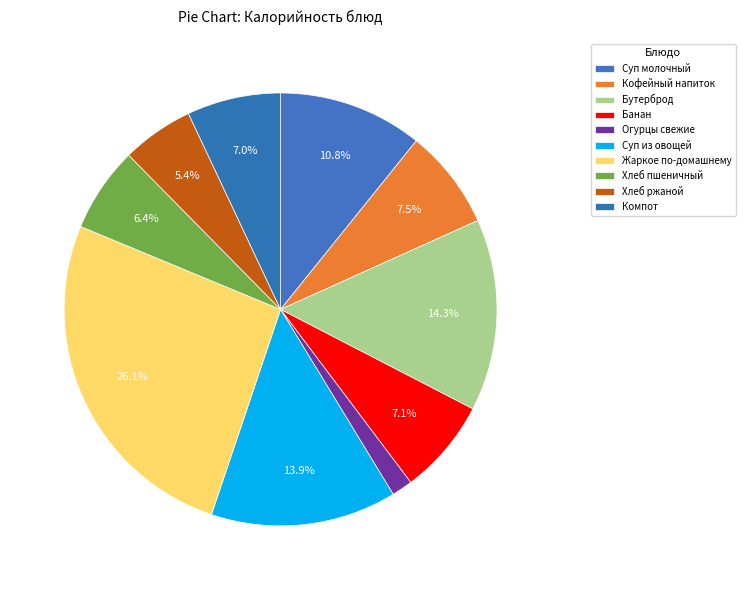

How many segments does this pie chart have?

10